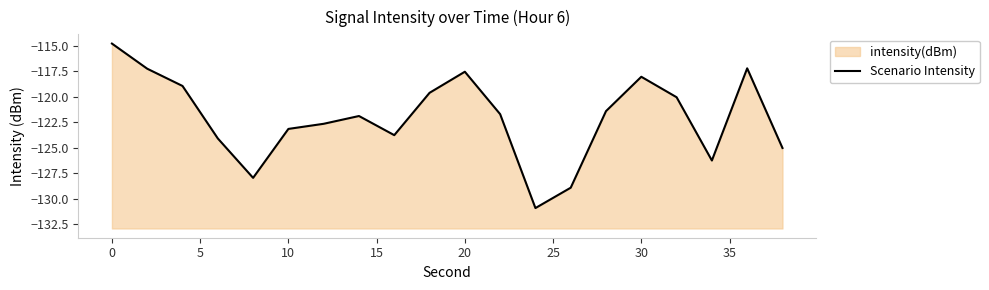

What is the maximum value shown in the chart?

-114.8